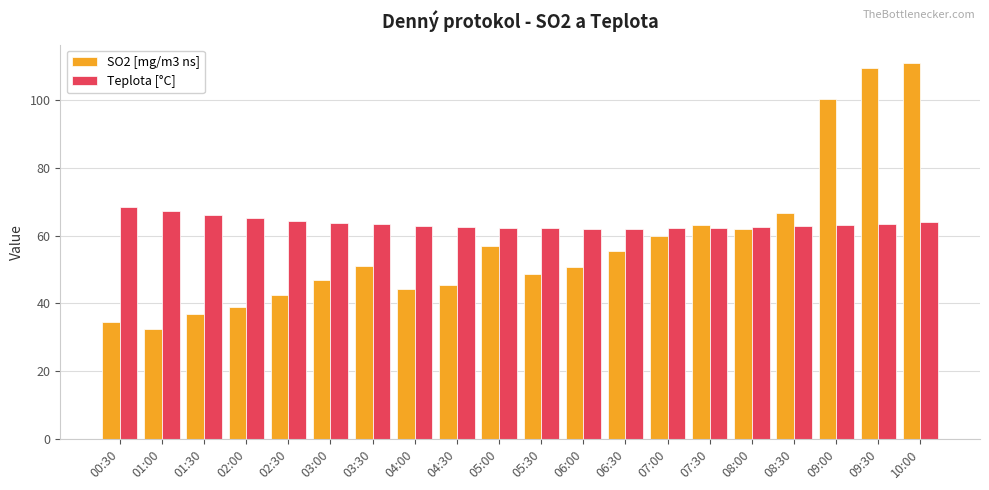

How many data points does each series have?

20